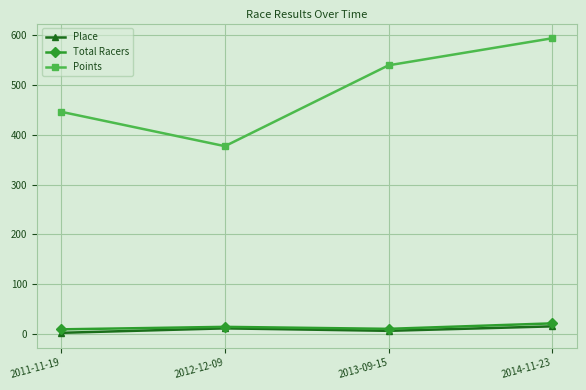

Which series has the largest total across all categories?

Points